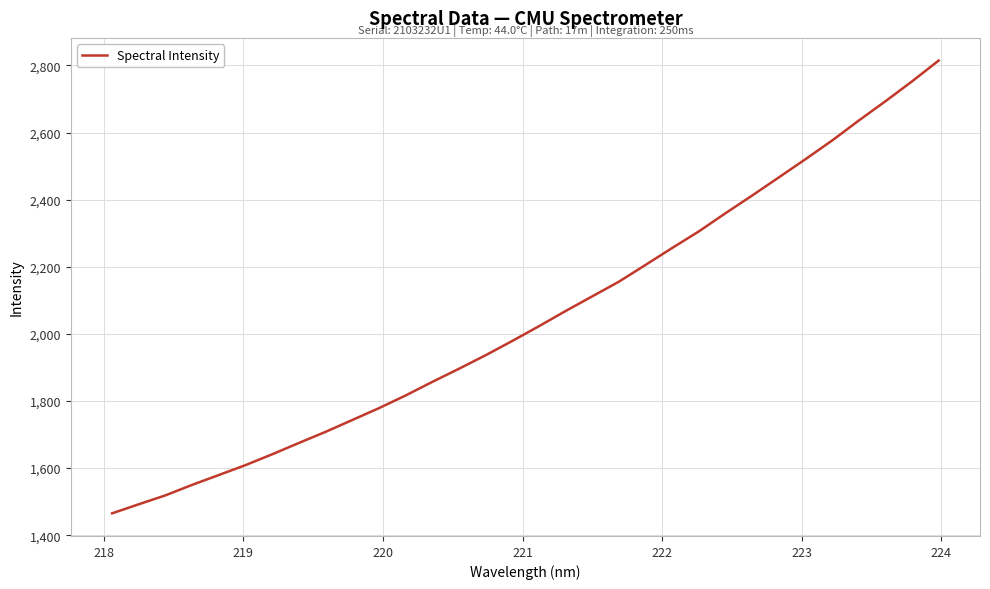

What is the minimum value shown in the chart?

1465.1